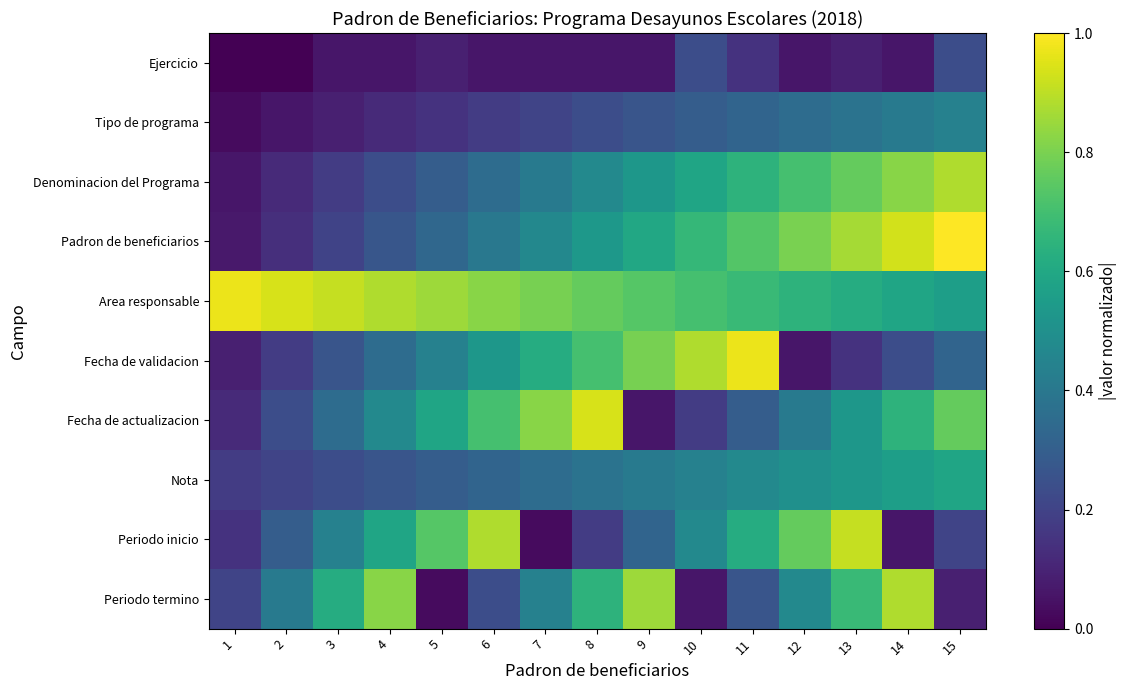

Which label corresponds to the smallest value in the chart?

1